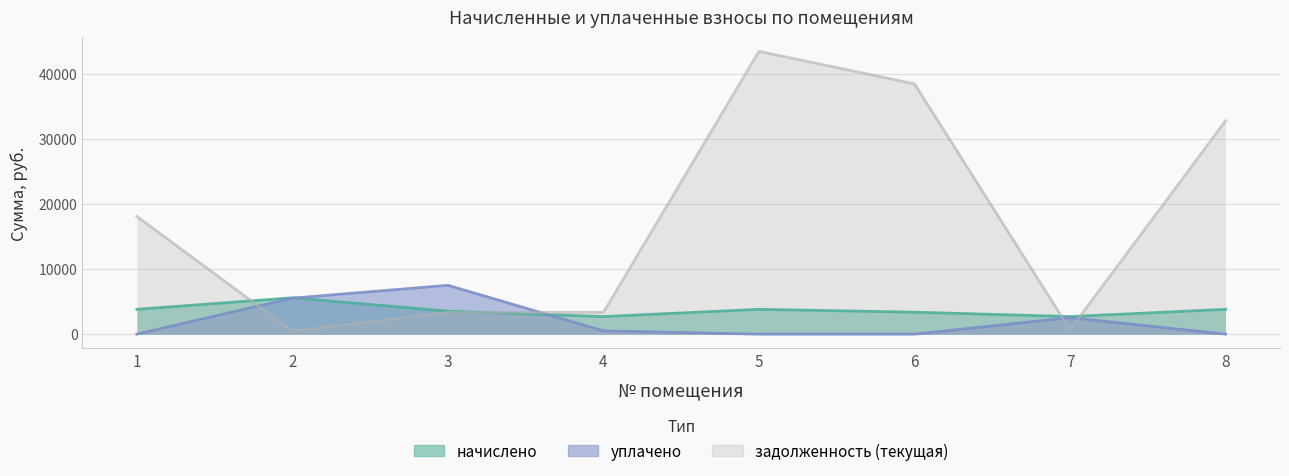

Which series has the largest total across all categories?

задолженность (текущая)